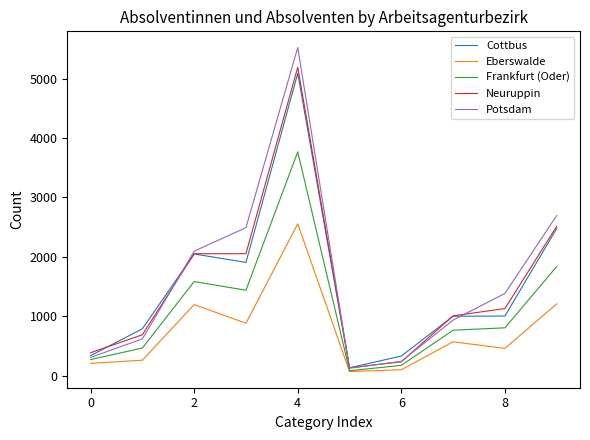

What is the highest value of the Potsdam series?

5522